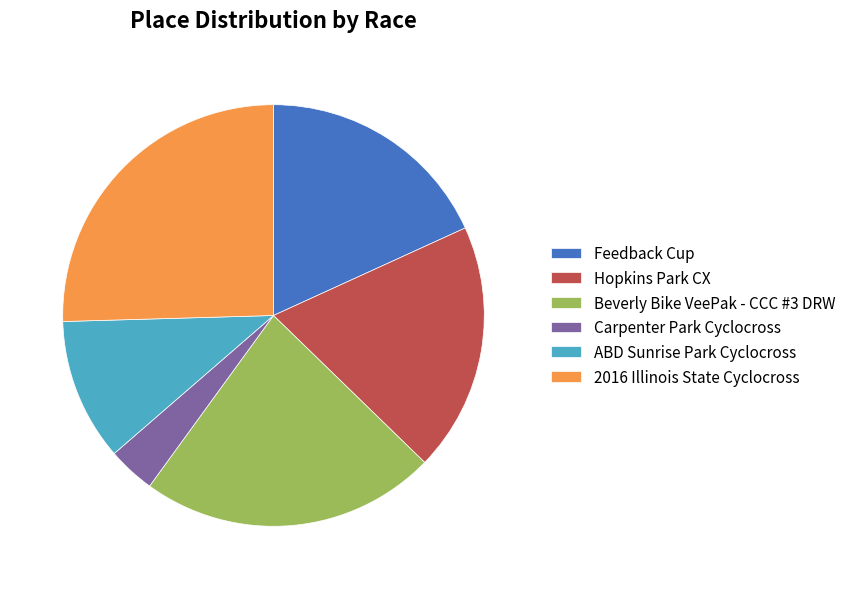

Does Hopkins Park CX represent more than half of the total?

No